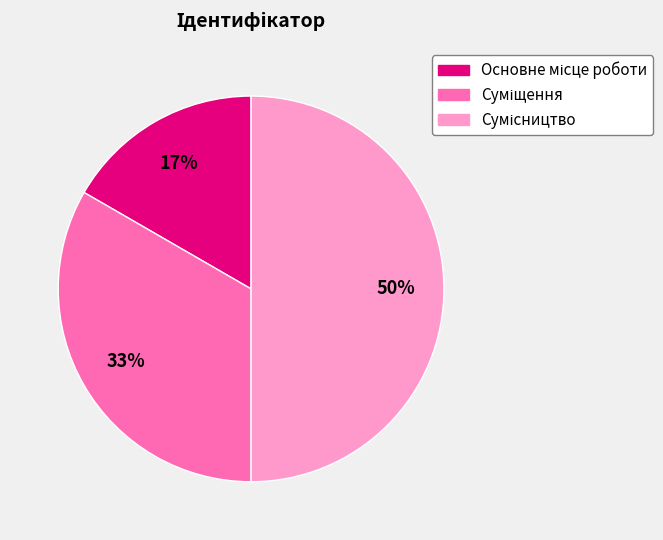

To the nearest percent, what is the difference between the largest and smallest slice percentages?

33%